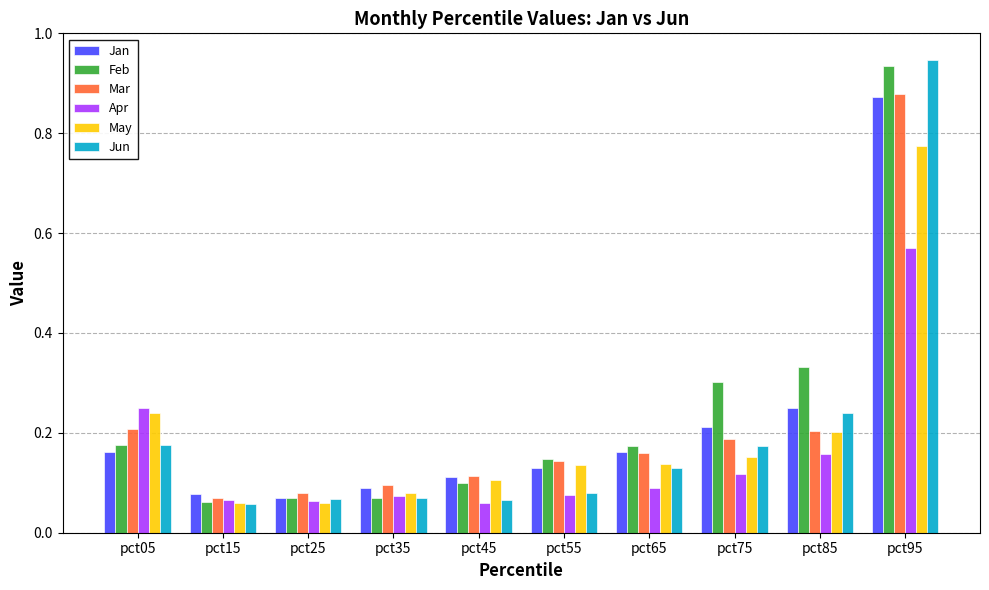

At how many categories does at least one series exceed 0?

10